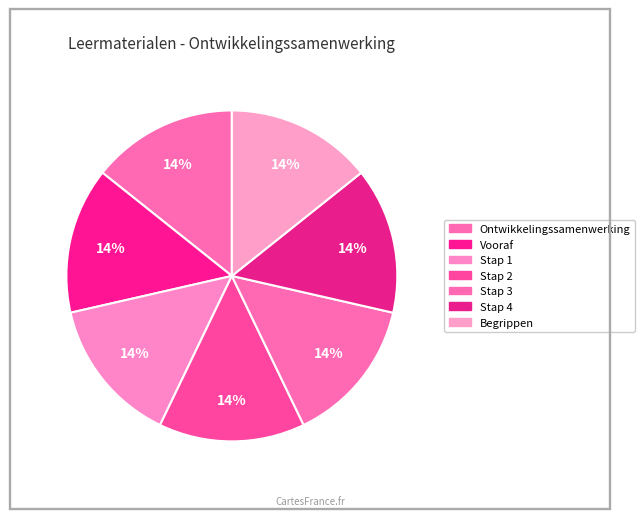

Is Stap 4 the majority of the pie?

No